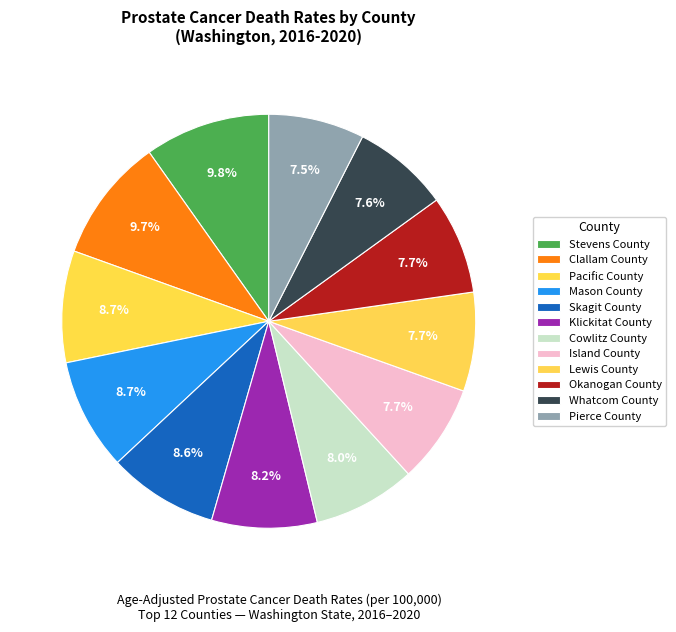

To the nearest percent, what is the difference between the largest and smallest slice percentages?

2%